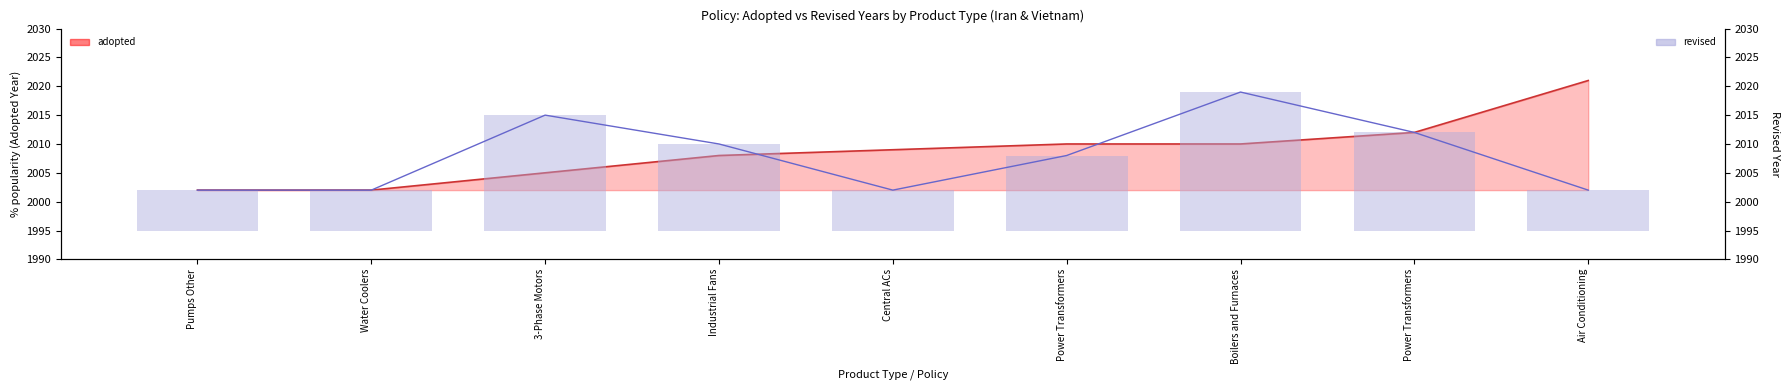

What is the sum of the revised year line values at Air Conditioning and Boilers and Furnaces?

4021